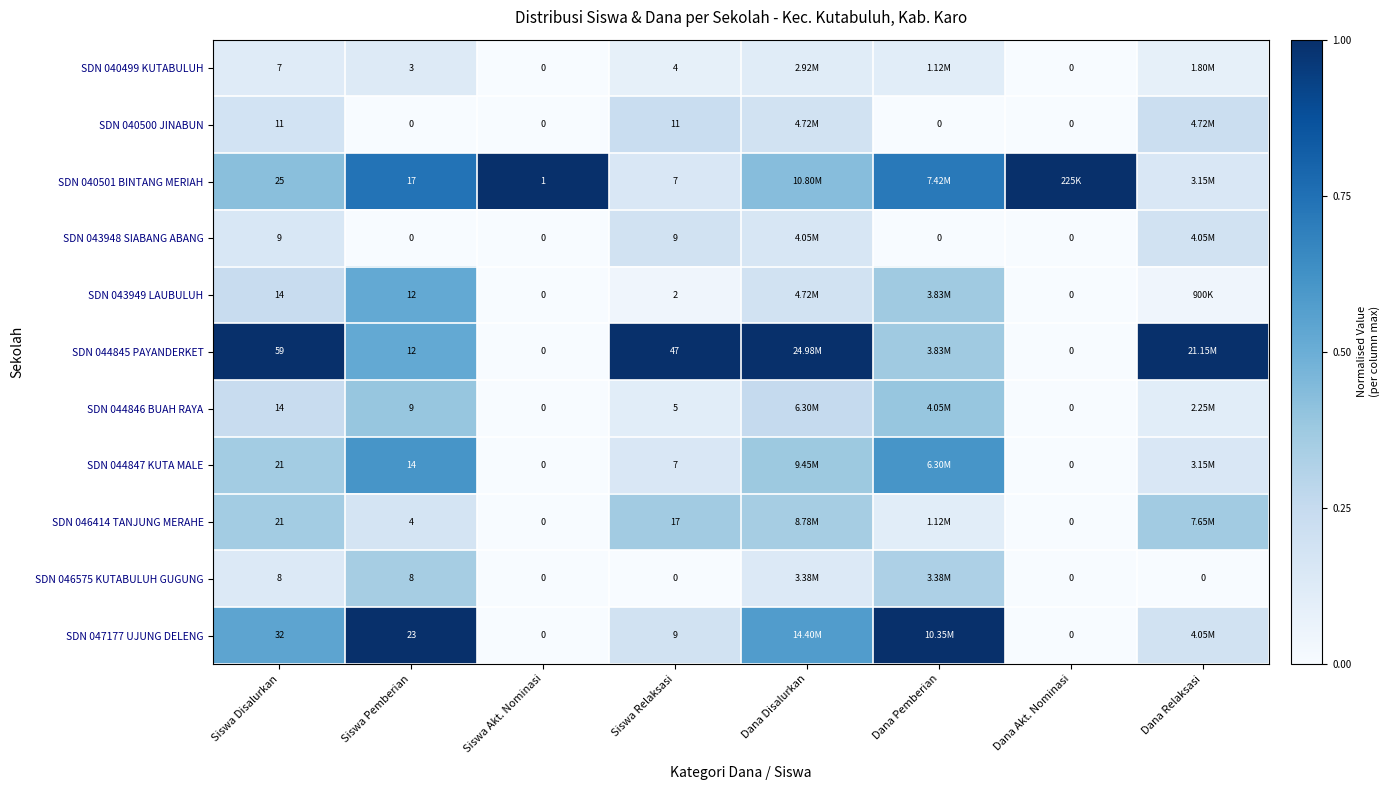

Which series changed the most between Dana Pemberian and Dana Akt. Nominasi?

SDN 047177 UJUNG DELENG